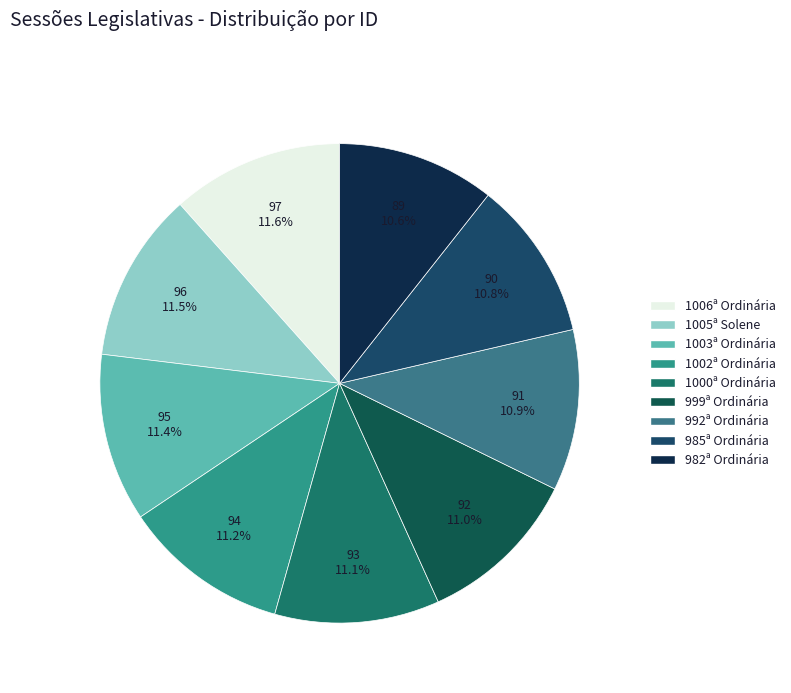

Which slice is the smallest?

982ª Ordinária